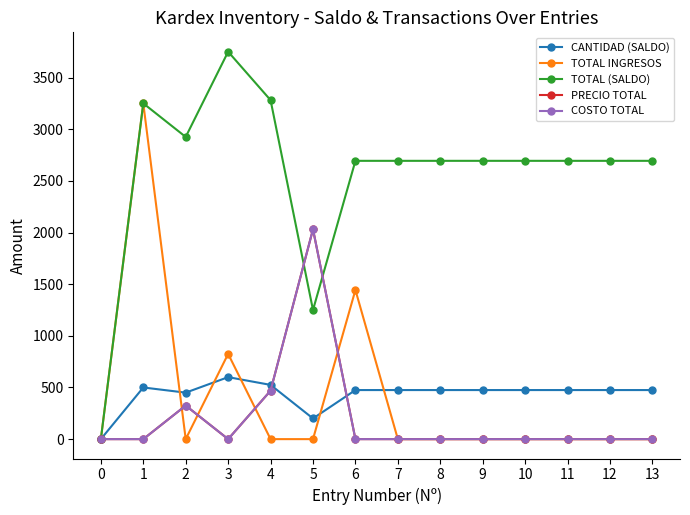

Does the chart have visible grid lines?

No